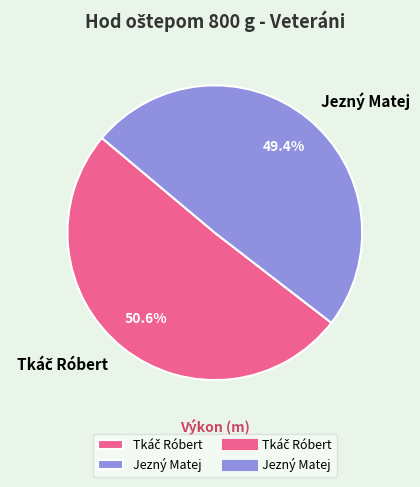

What is the smallest slice in the pie chart?

Jezný Matej